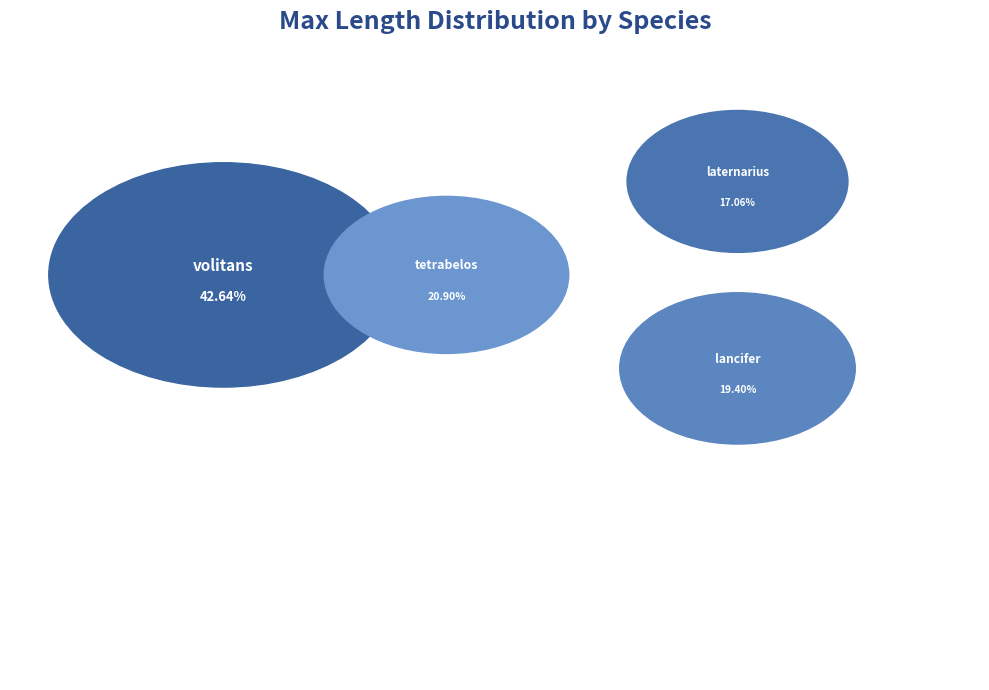

The volitans slice represents 52% of the pie. True or false?

False